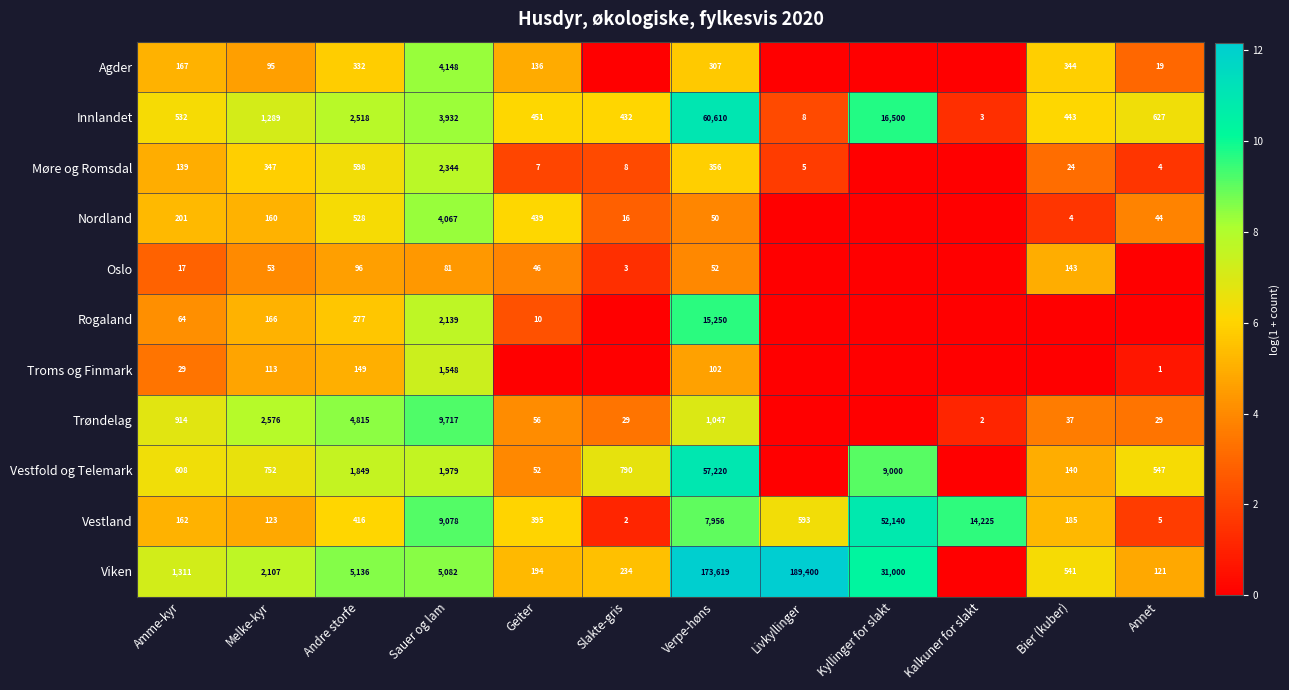

What is the sum of the Vestfold og Telemark values at Sauer og lam and Bier (kuber)?

2119